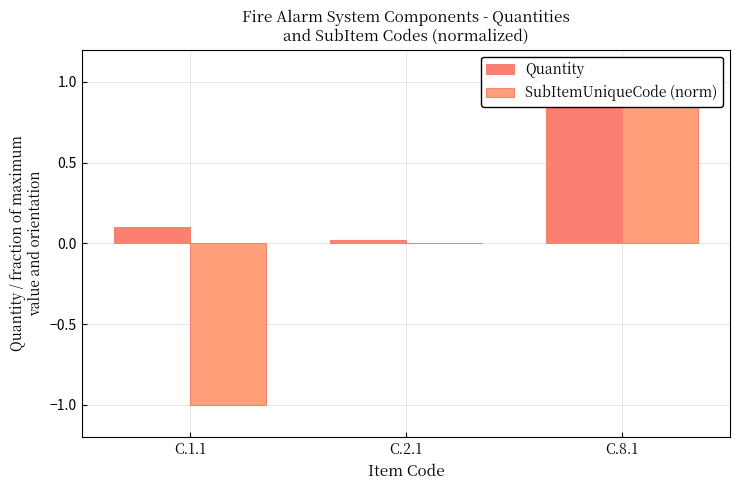

Rank the categories by Quantity value from highest to lowest.

C.8.1, C.1.1, C.2.1